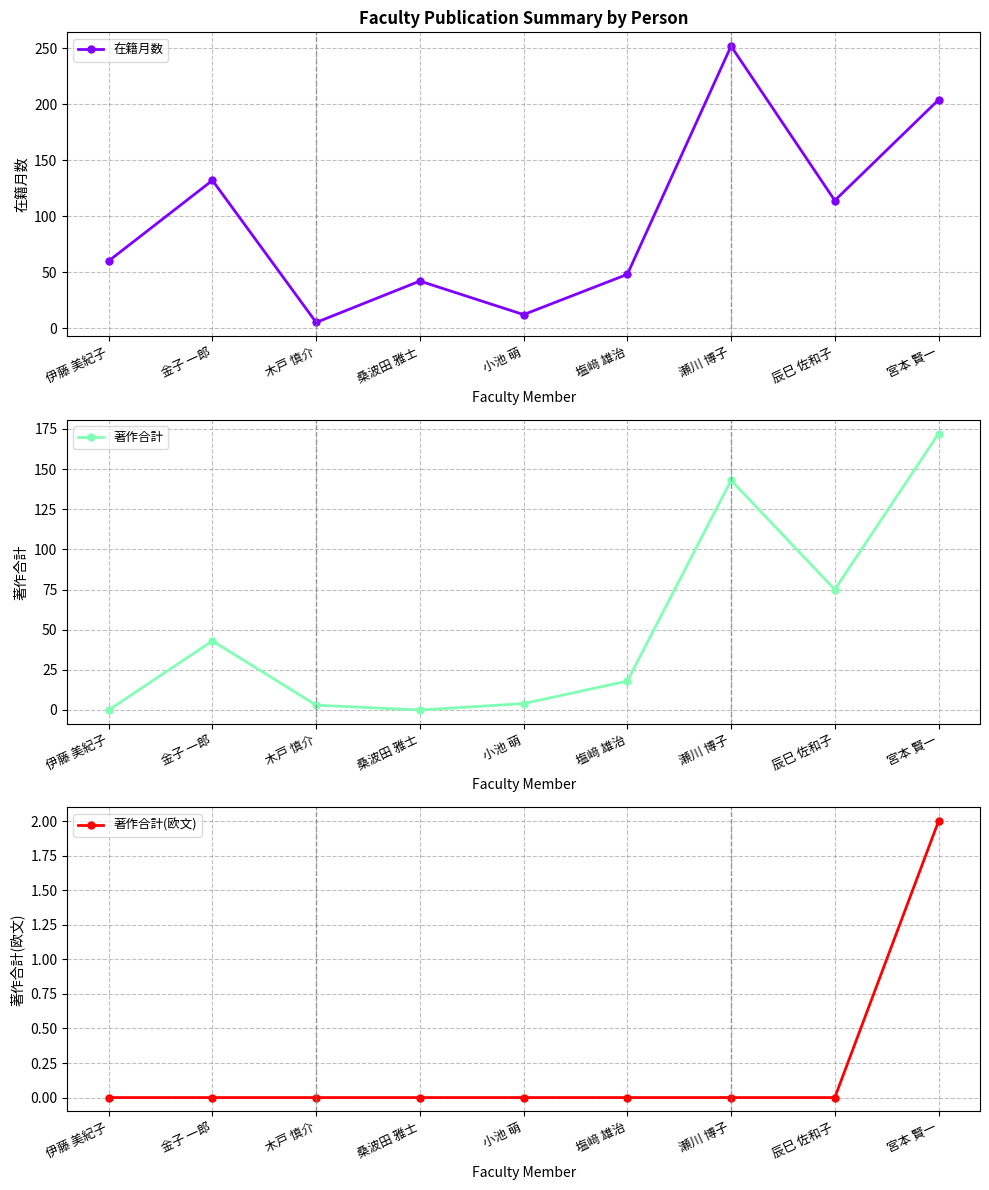

How many lines are shown in the chart?

3